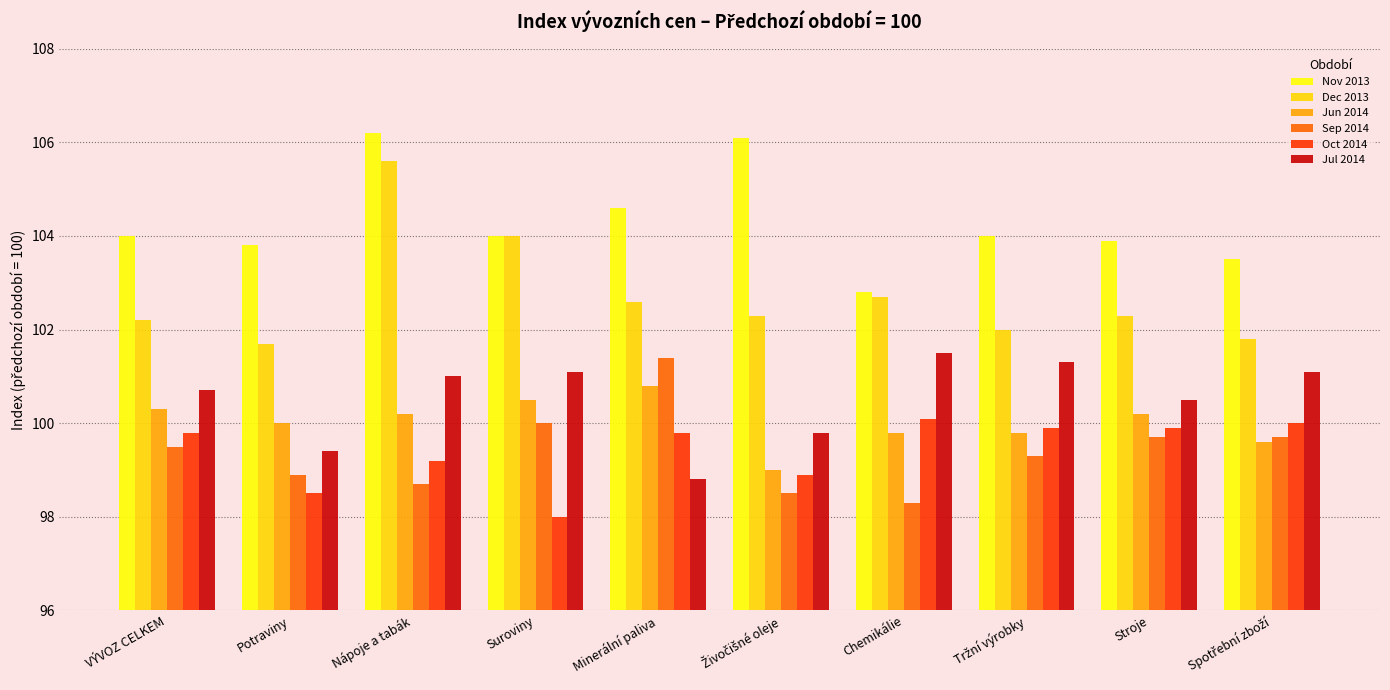

What is the average value of the Nov 2013 series?

104.3